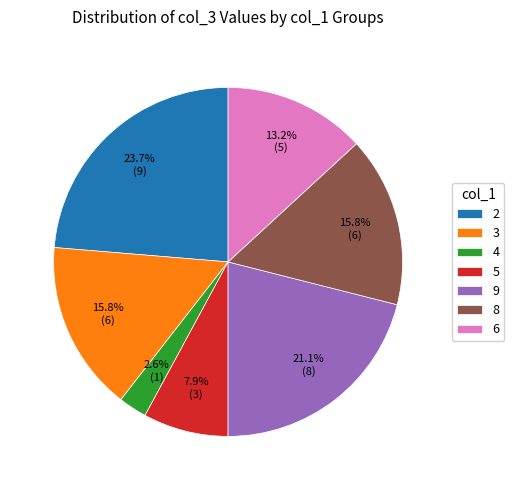

The 8 slice represents 16% of the pie. True or false?

True